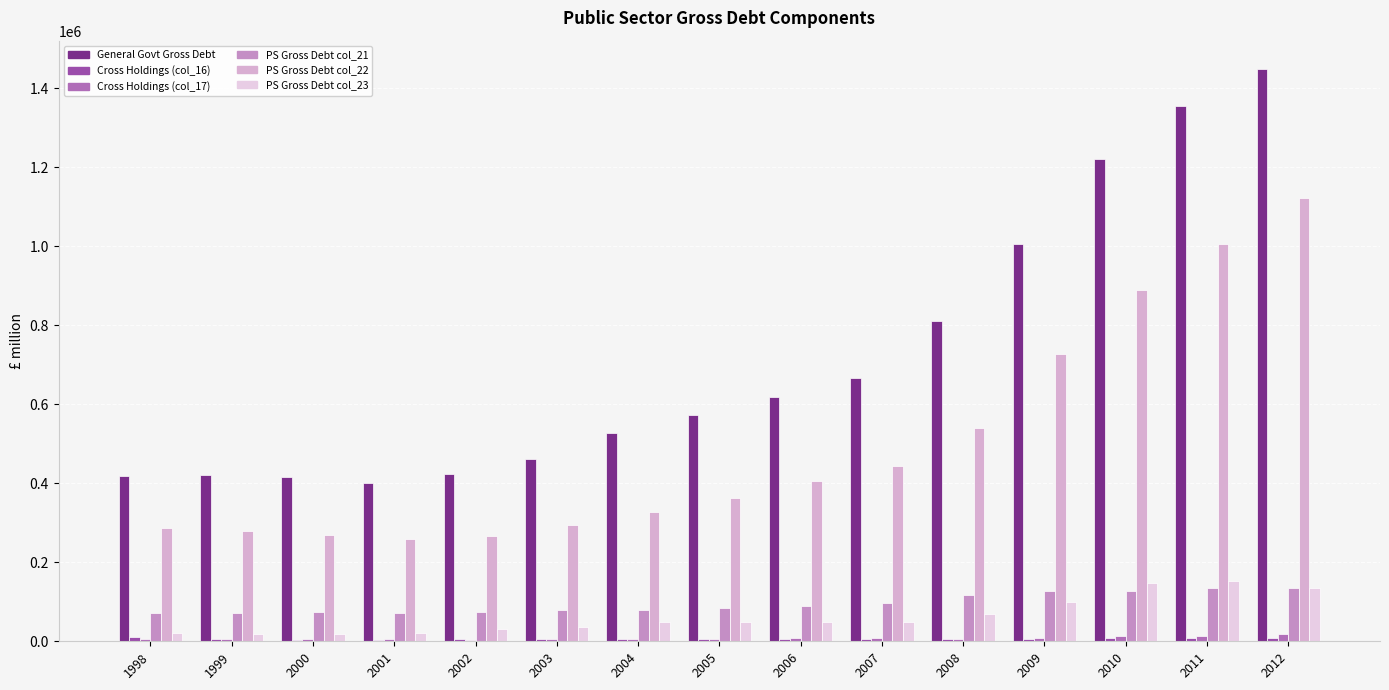

How many data points does each series have?

15